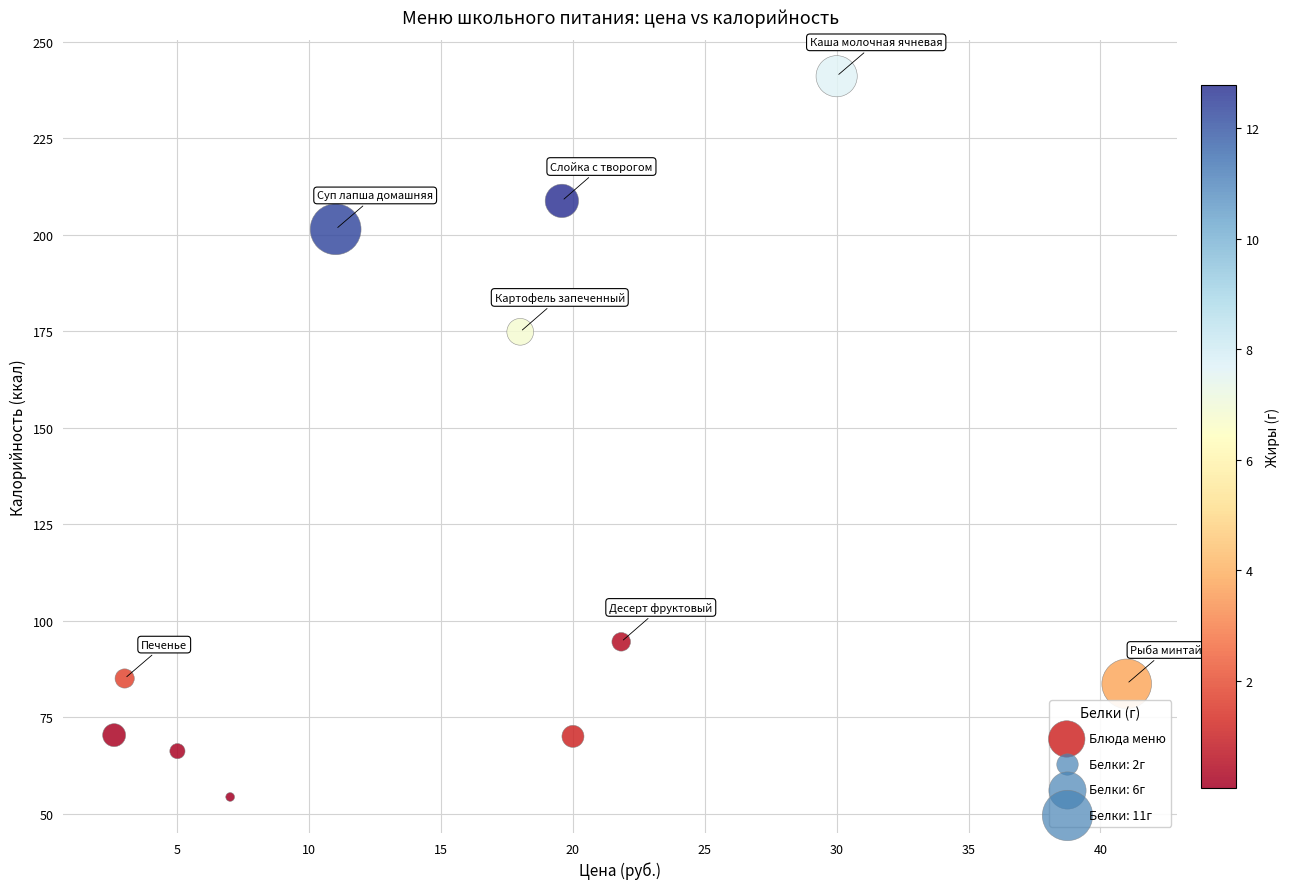

What is the average X value?

16.3